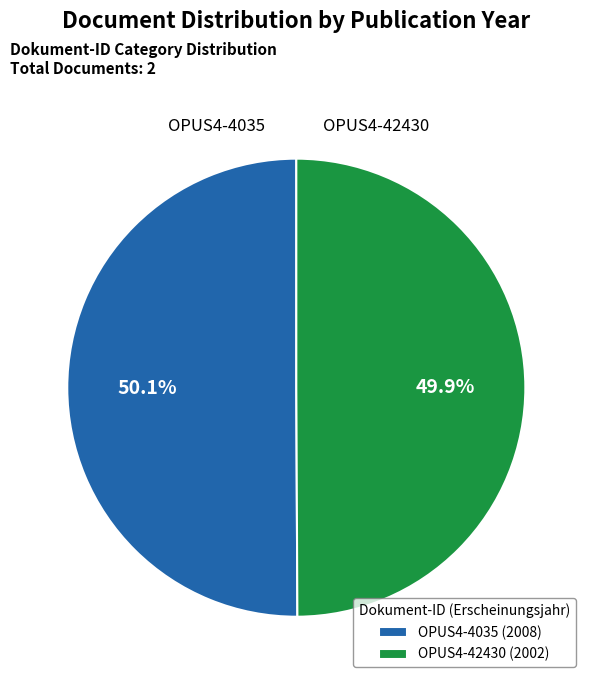

Do OPUS4-4035 and OPUS4-42430 together represent more than half of the pie?

Yes